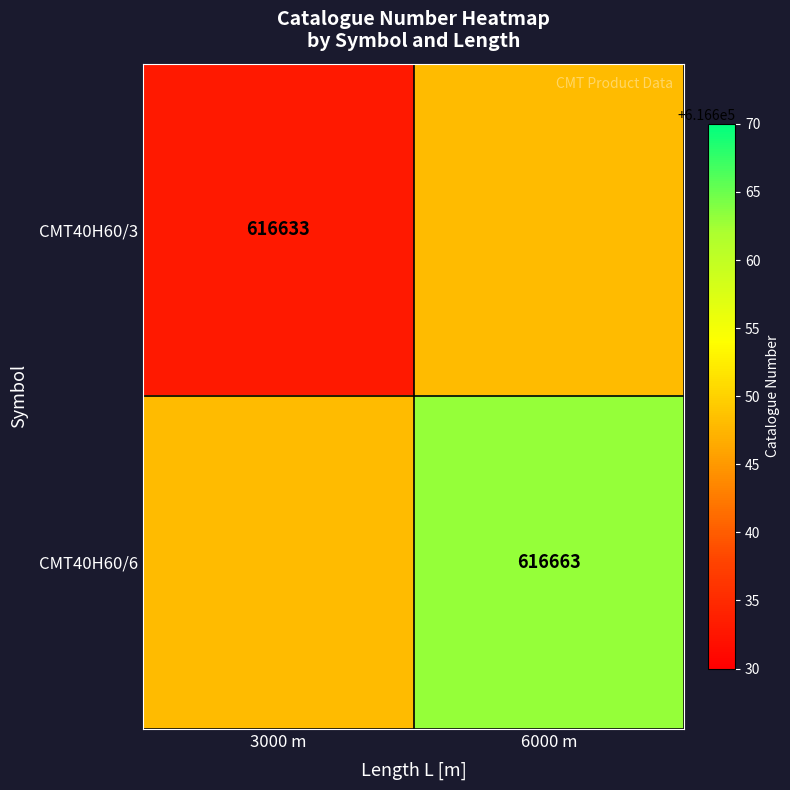

Is the value of CMT40H60/3 at 3000 m greater than the value of CMT40H60/6 at 6000 m?

No